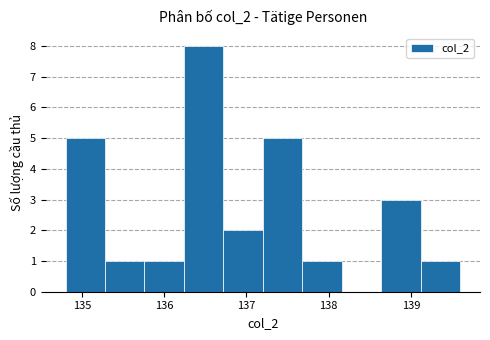

Reading left to right, transcribe this chart: for each bar, give the range it covers on the x-axis and its height. Neither the bar edges nor the heights are printed on the chart, so give them approximately, as read against the axes.

134.80 to 135.28: 5
135.28 to 135.76: 1
135.76 to 136.24: 1
136.24 to 136.72: 8
136.72 to 137.20: 2
137.20 to 137.68: 5
137.68 to 138.16: 1
138.16 to 138.64: 0
138.64 to 139.12: 3
139.12 to 139.60: 1